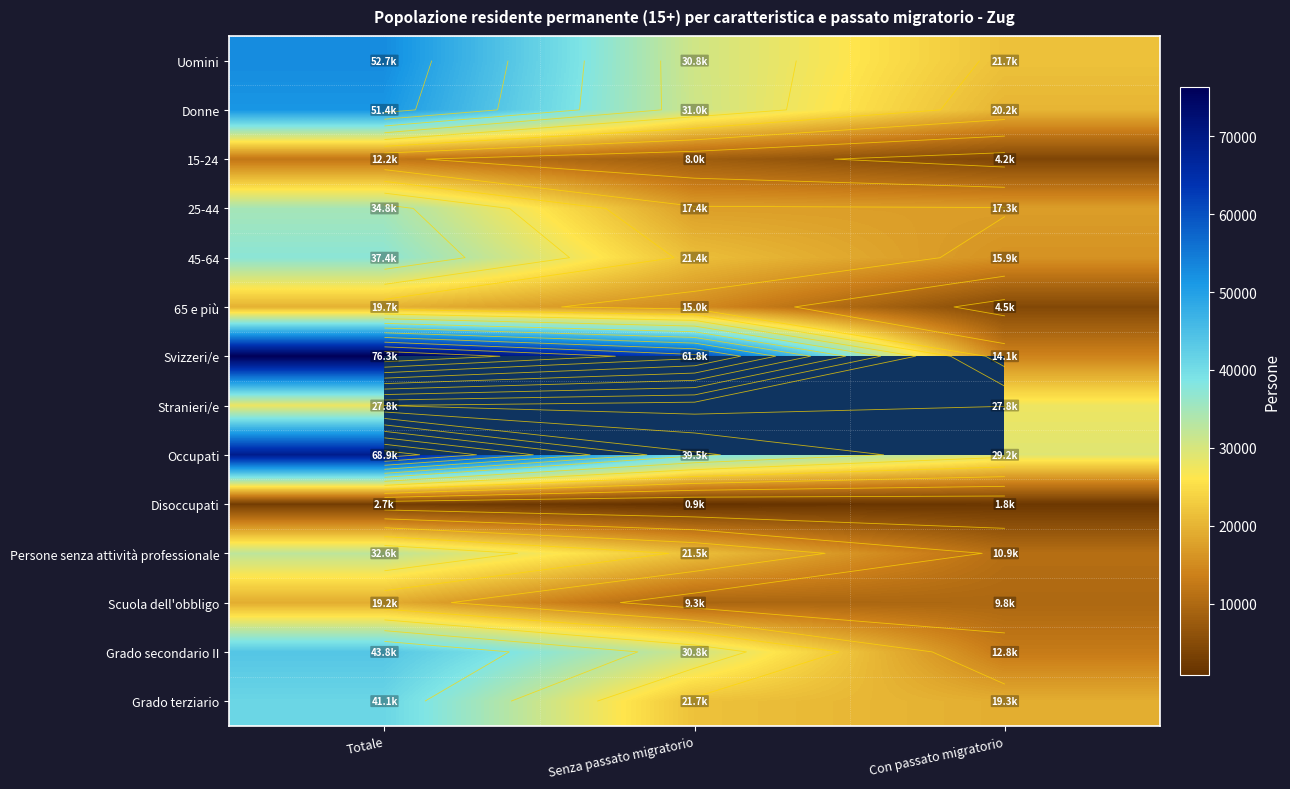

True or false: Stranieri/e has a value of 49566.6 at Con passato migratorio.

False